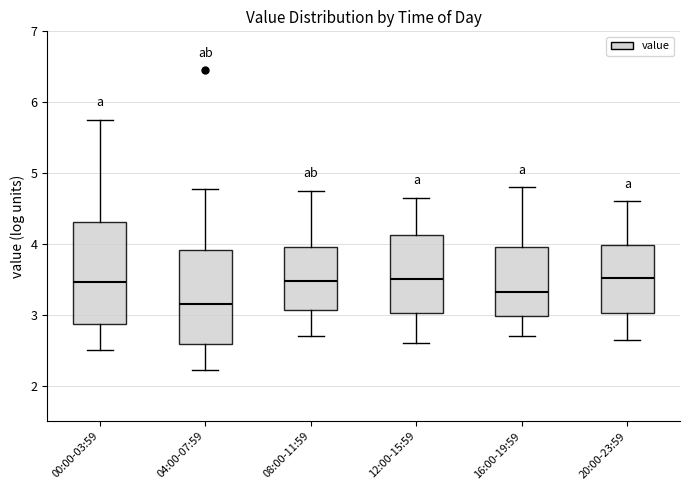

Comparing the boxes themselves (not the whiskers), which one is the tallest?

00:00-03:59